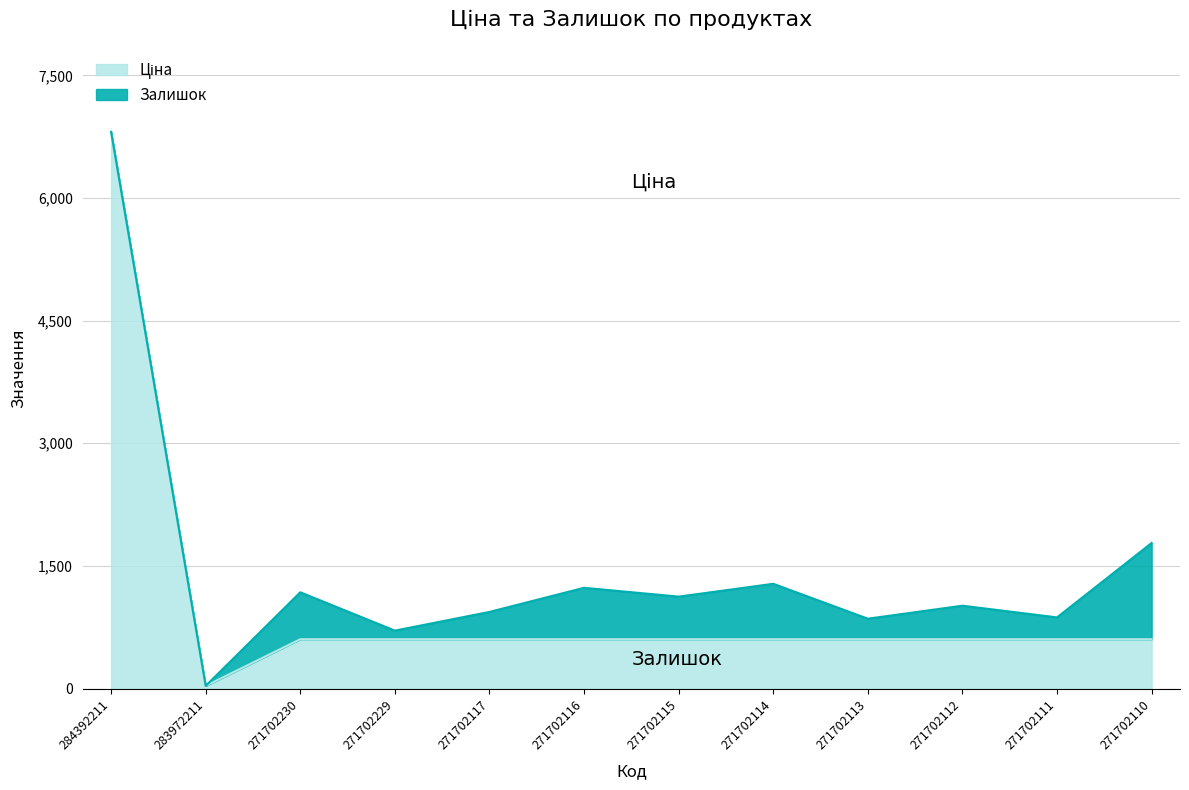

List the labels in order of value, largest first.

284392211, 271702230, 271702229, 271702117, 271702116, 271702115, 271702114, 271702113, 271702112, 271702111, 271702110, 283972211